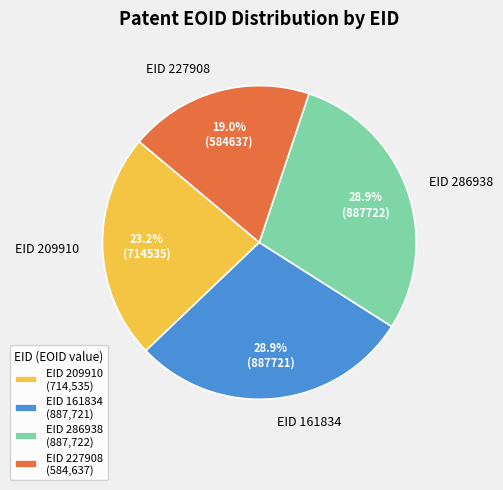

What portion of the pie excludes EID 209910?

76.8%